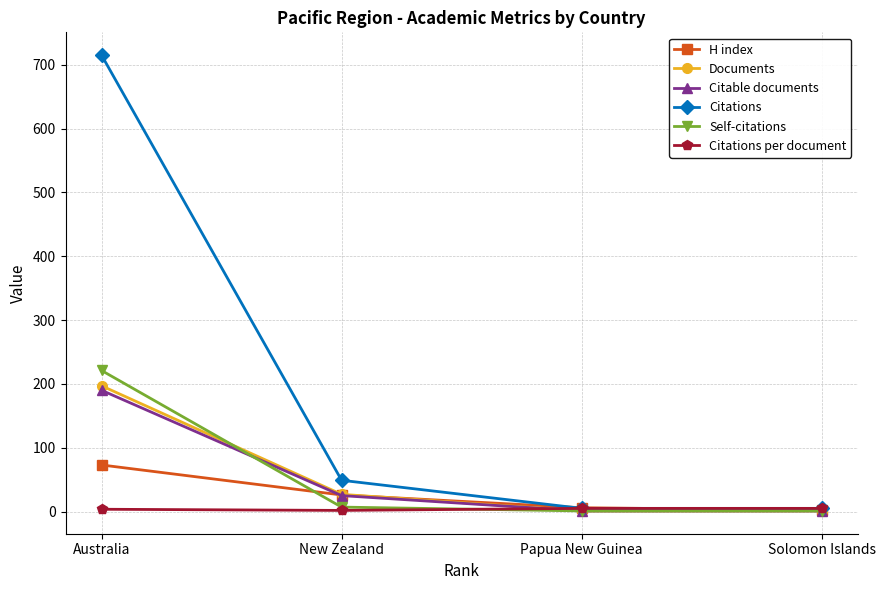

What is the label of the 2nd point from the right?

Papua New Guinea